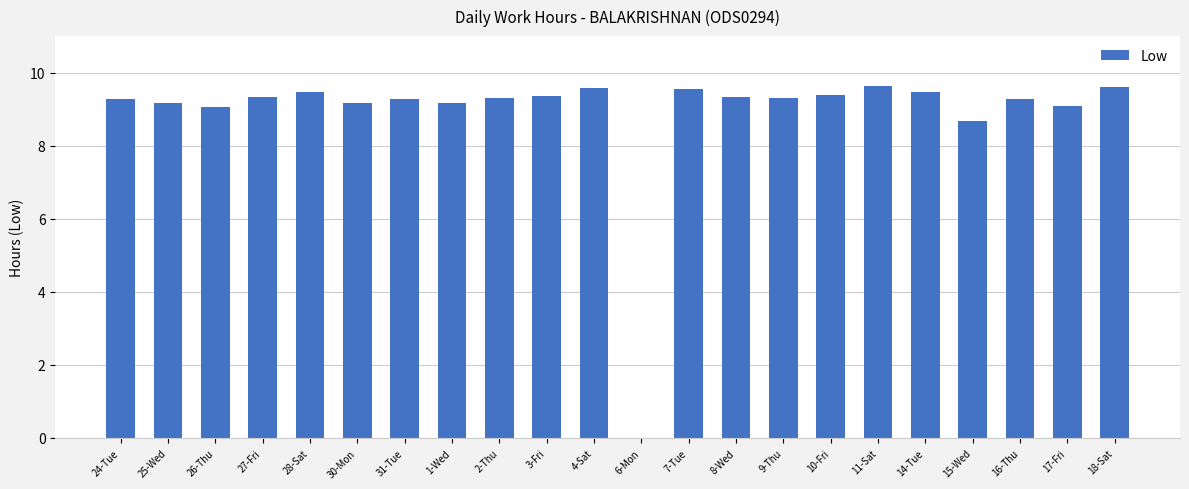

What is the ratio of the value at 26-Thu to the value at 24-Tue?

1.0